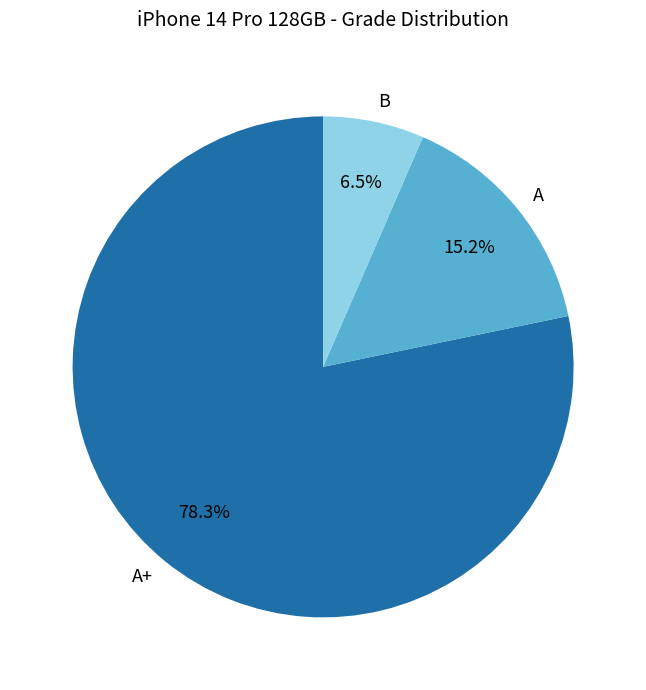

Is there any slice that represents more than half of the pie?

Yes